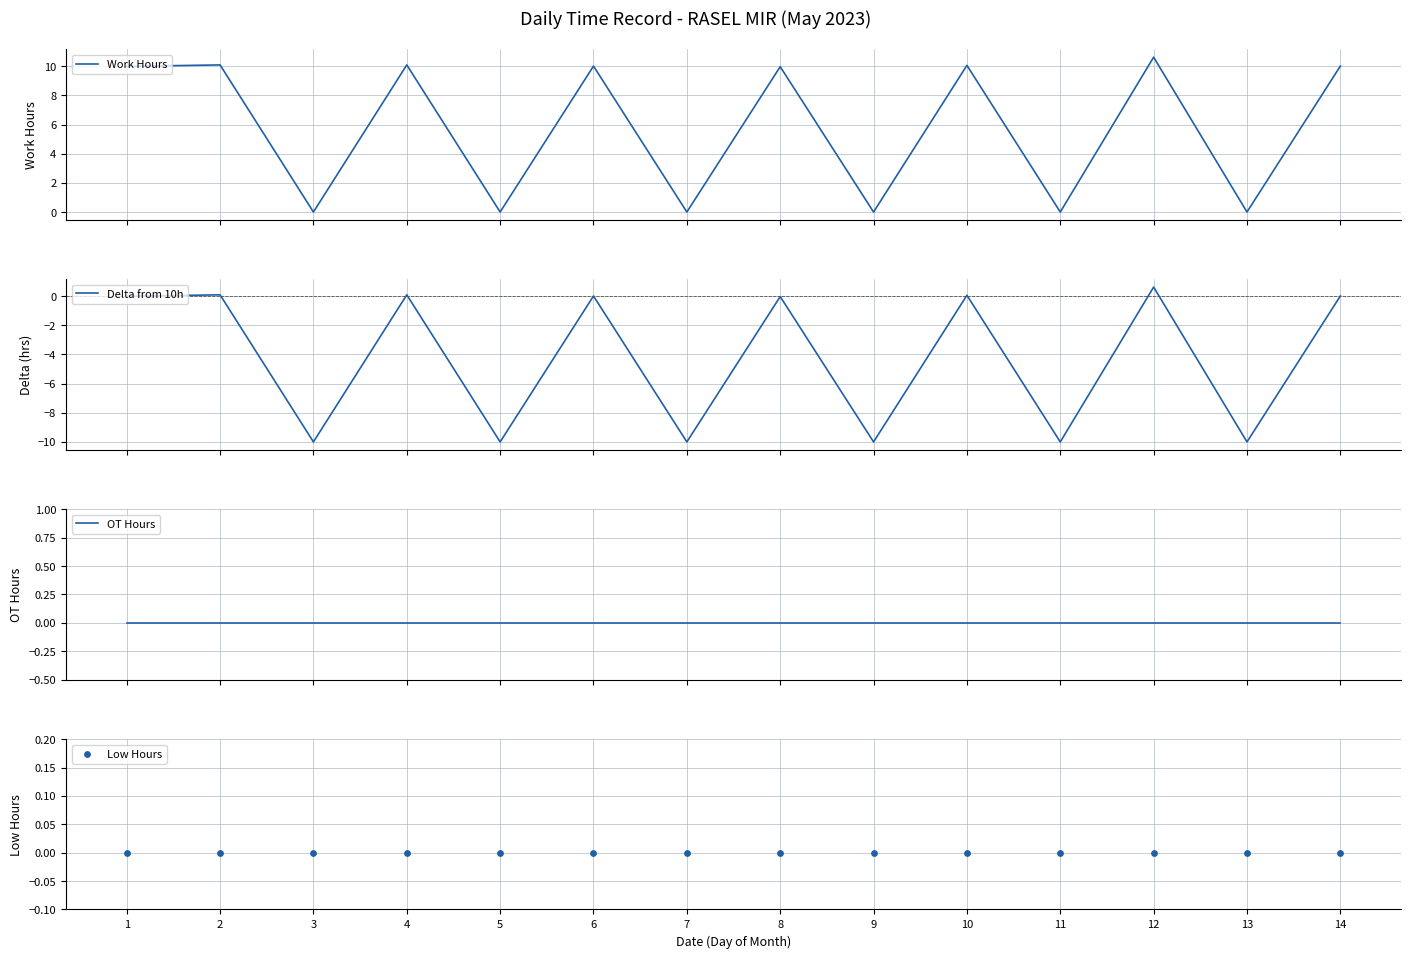

Which series contains the highest Y value?

Work Hours